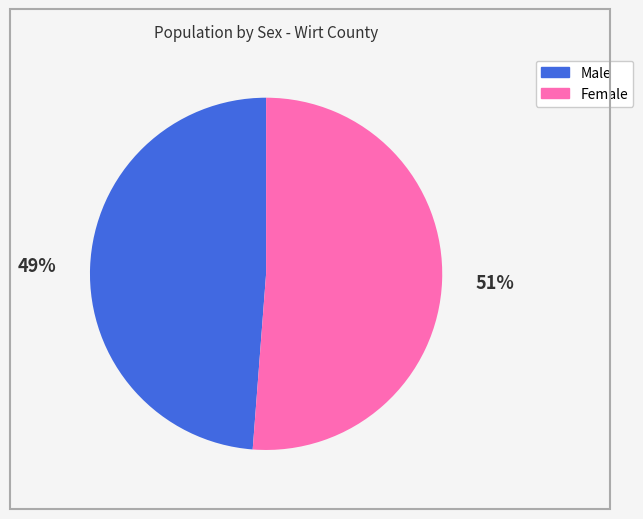

Between Female and Male, which is larger?

Female